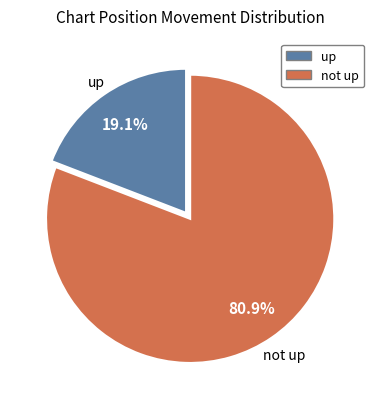

Is there a majority slice in this chart?

Yes